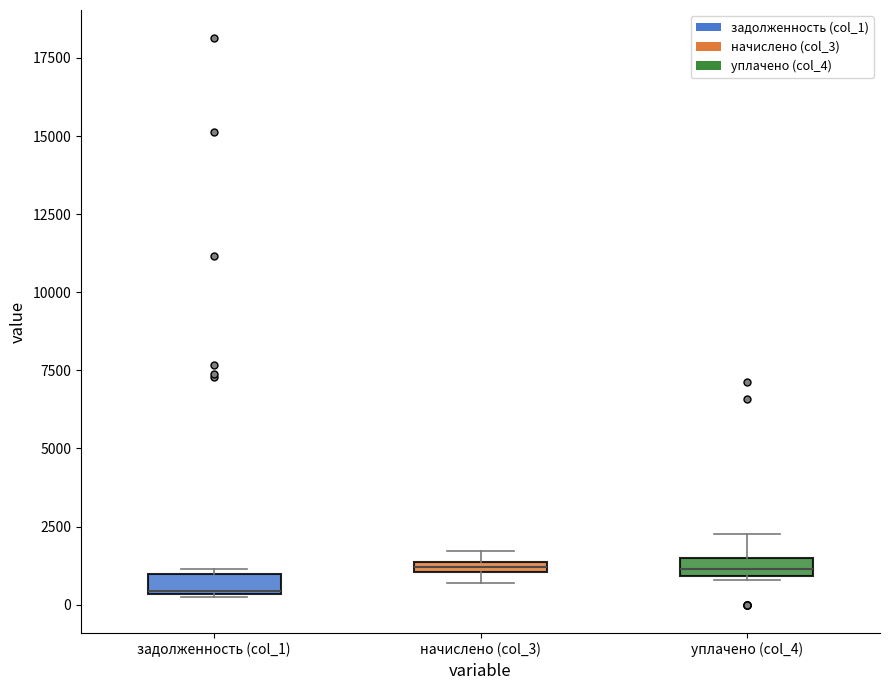

Which box has the lowest median line?

задолженность (col_1)